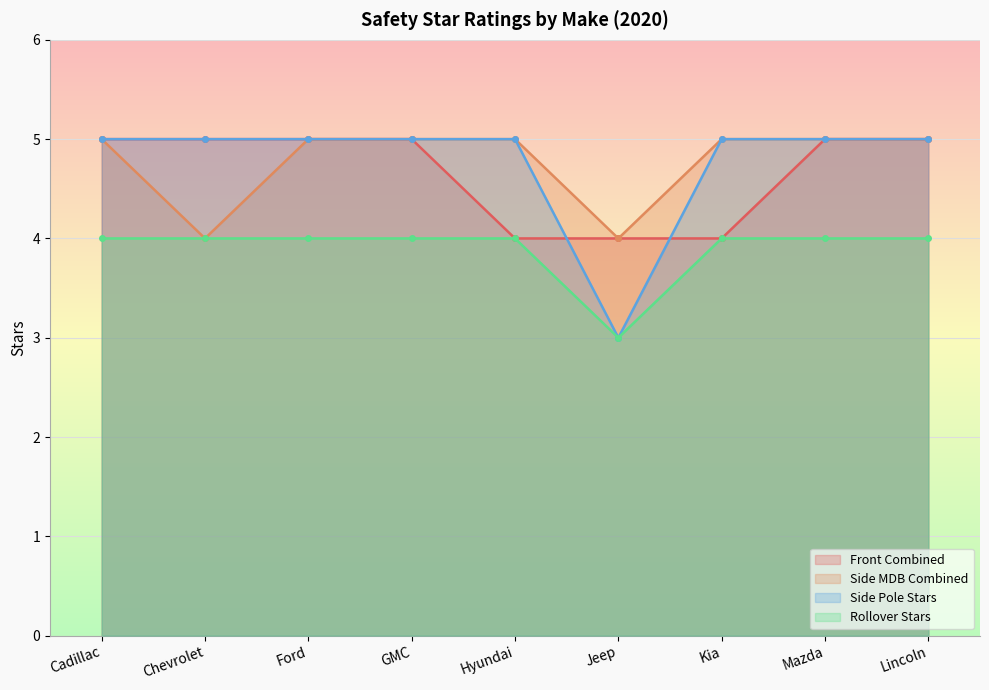

What is the smallest value displayed?

3